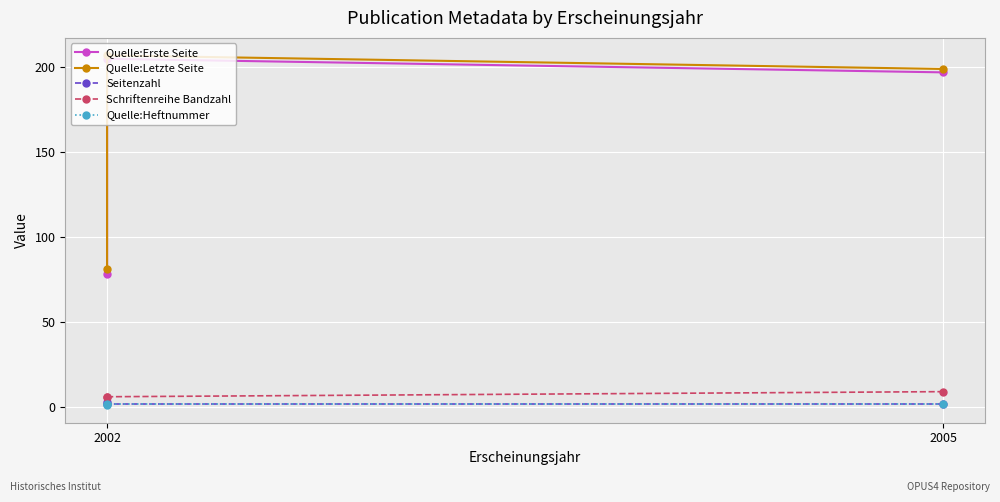

What value does the Quelle:Erste Seite series have at 2002?

78